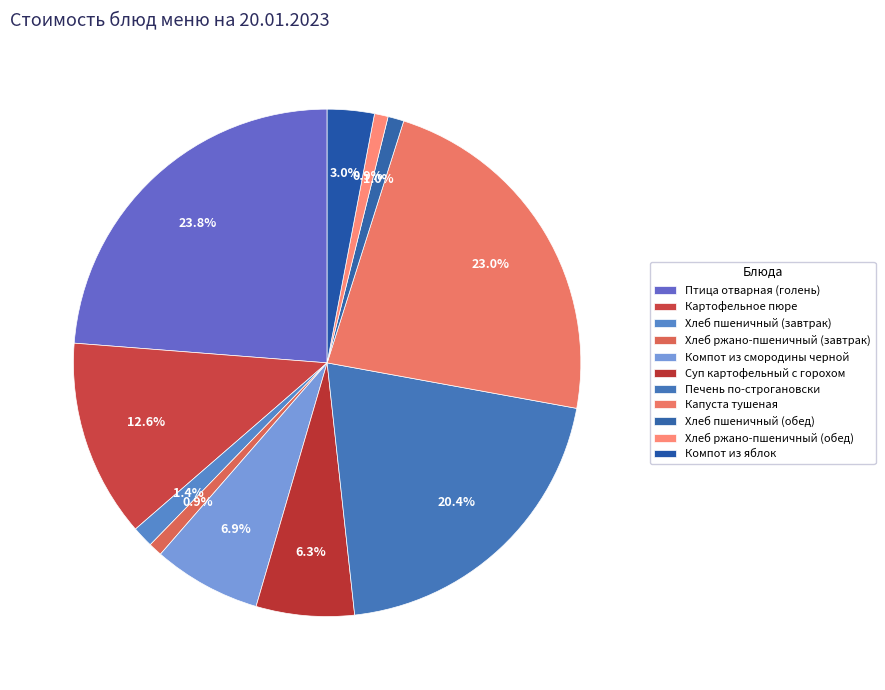

Is there a majority slice in this chart?

No